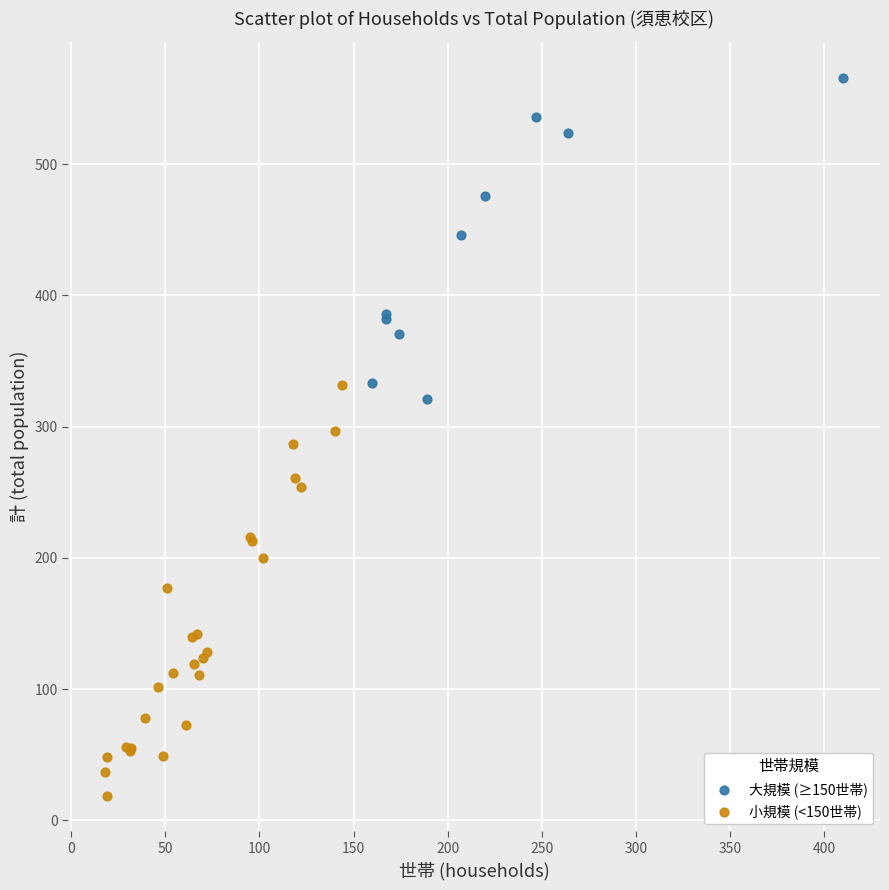

Which series has the largest Y range (max minus min)?

小規模 (<150世帯)